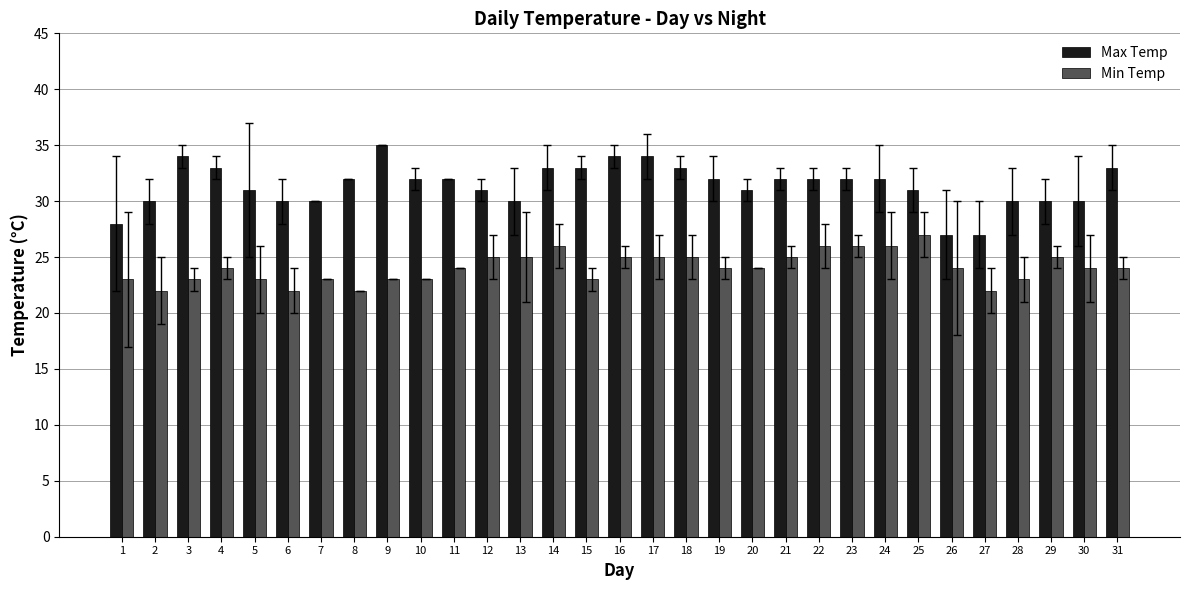

What is the difference between the maximum and minimum values in the Min Temp series?

5